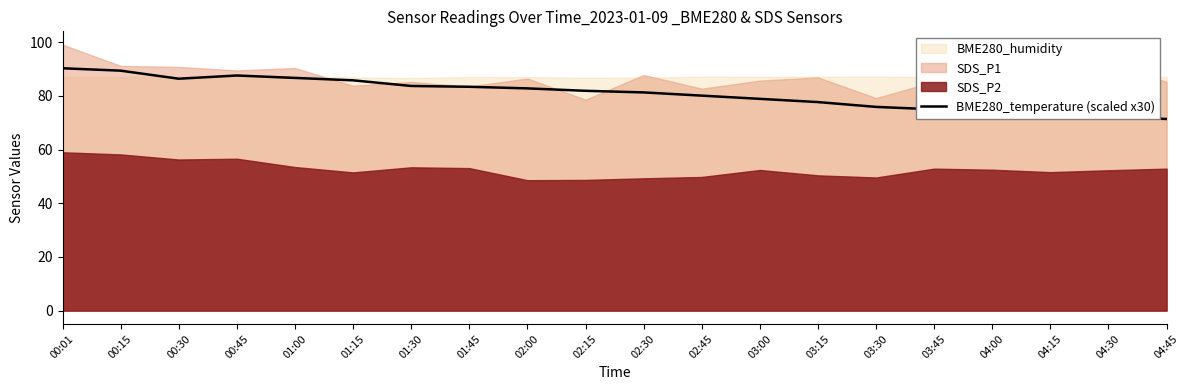

Between 02:15 and 01:00, which is larger?

01:00